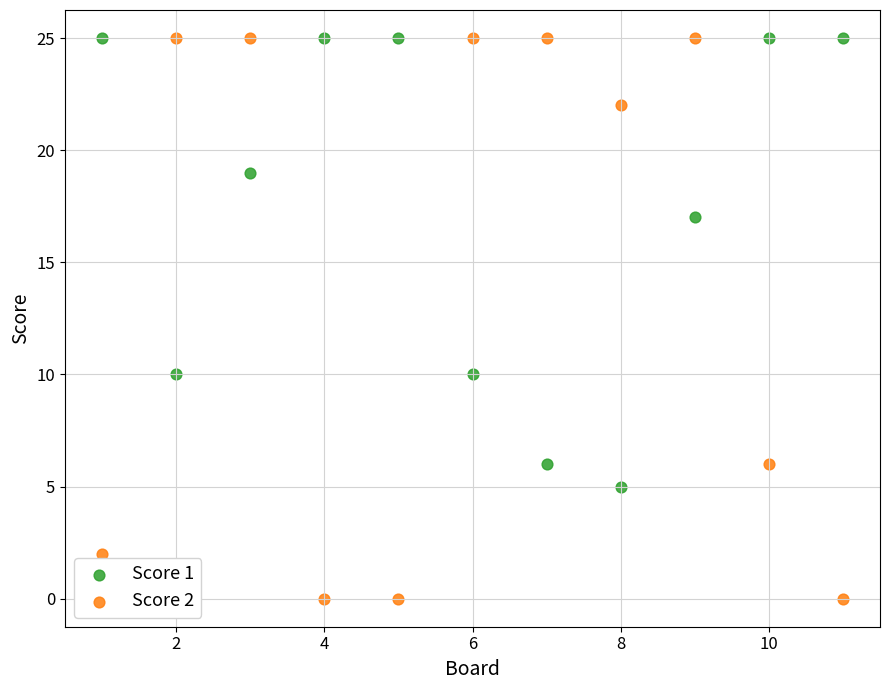

Which series has the largest Y range (max minus min)?

Score 2